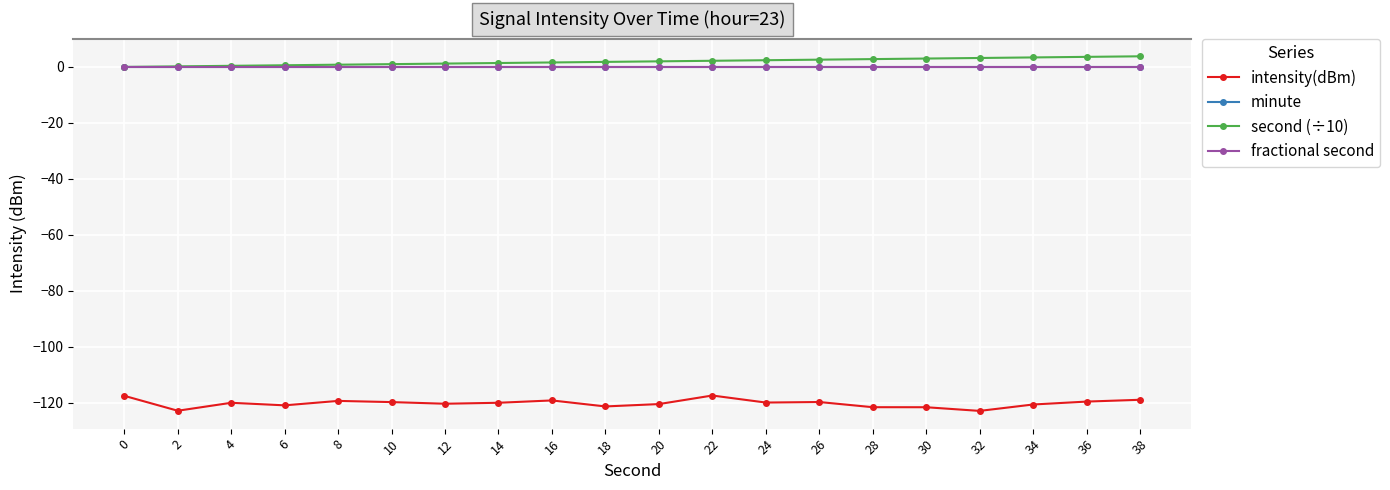

Does the chart have visible grid lines?

Yes